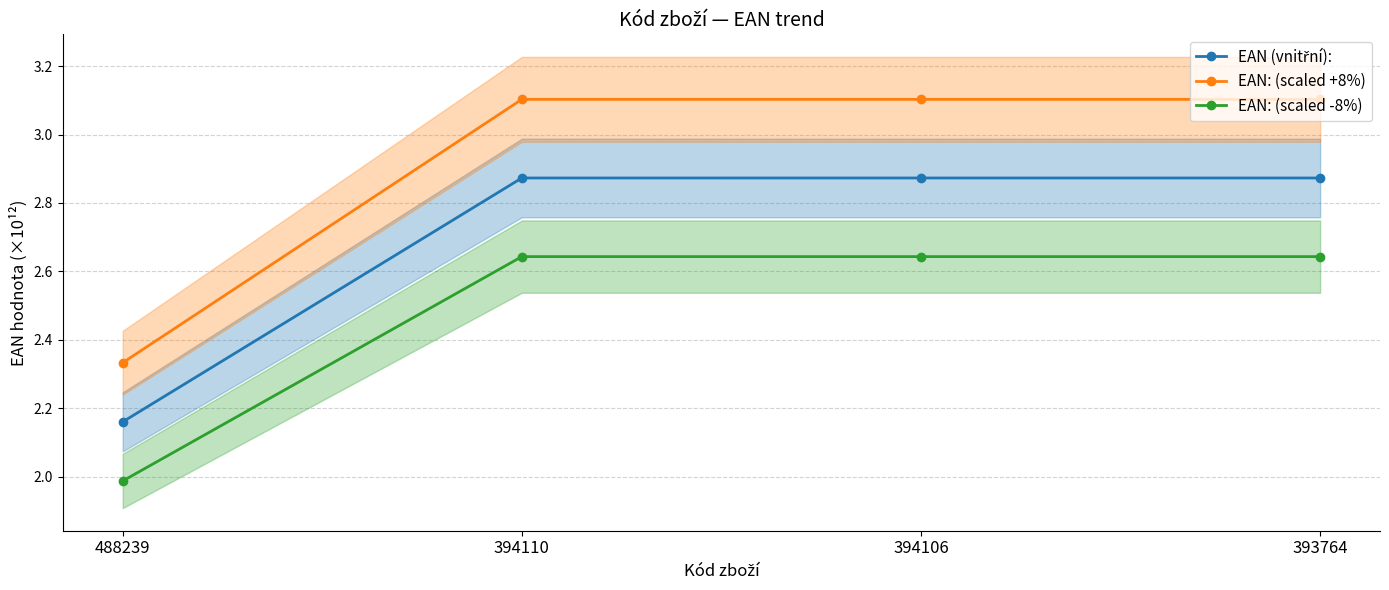

At which category does the chart reach its peak across all series?

394110